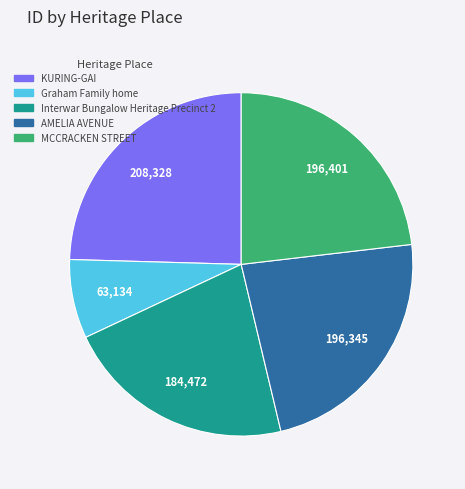

Is it true that AMELIA AVENUE is 23% of the pie?

True